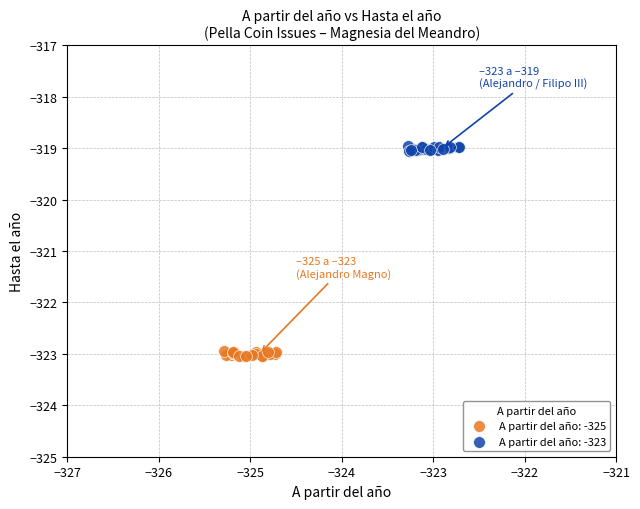

Which series reaches the maximum Y coordinate?

A partir del año: -323